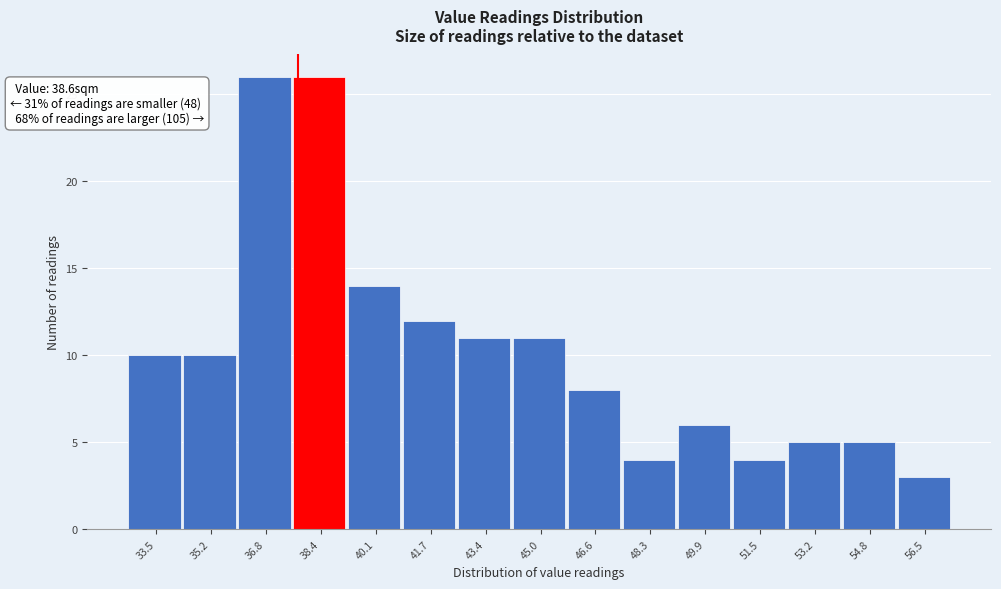

Reading left to right, what are all the values shown in this chart?

33.5=10	35.2=10	36.8=26	38.4=26	40.1=14	41.7=12	43.4=11	45.0=11	46.6=8	48.3=4	49.9=6	51.5=4	53.2=5	54.8=5	56.5=3